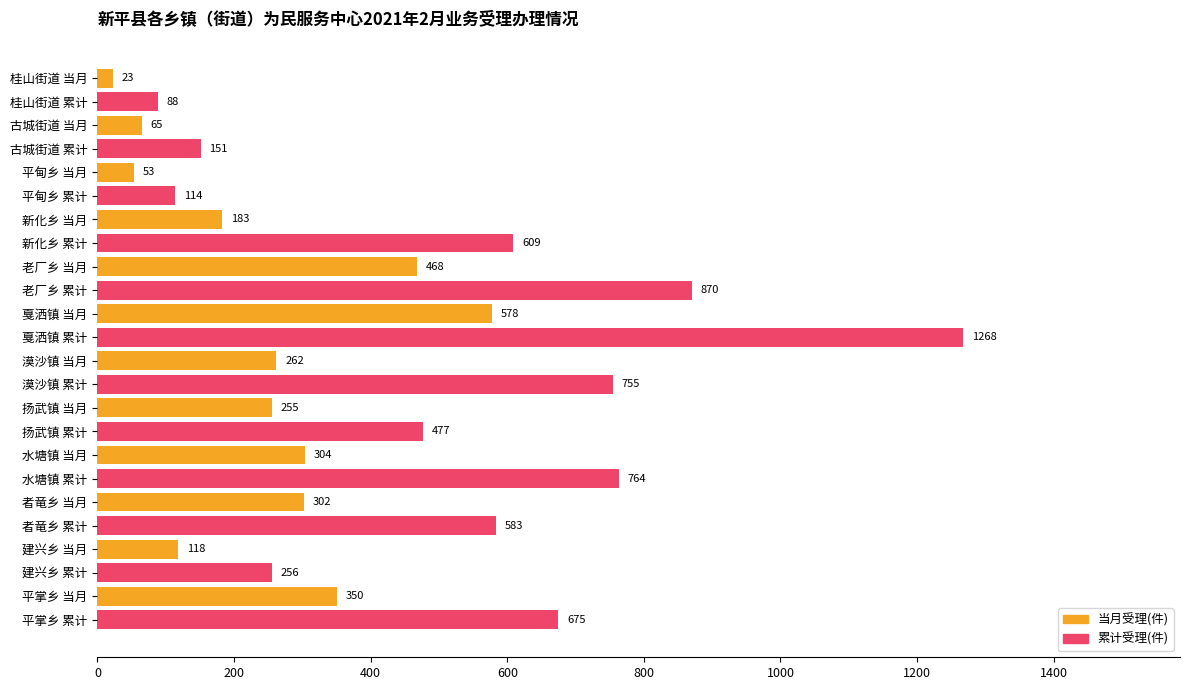

Which series has the largest range (max minus min)?

累计受理(件)